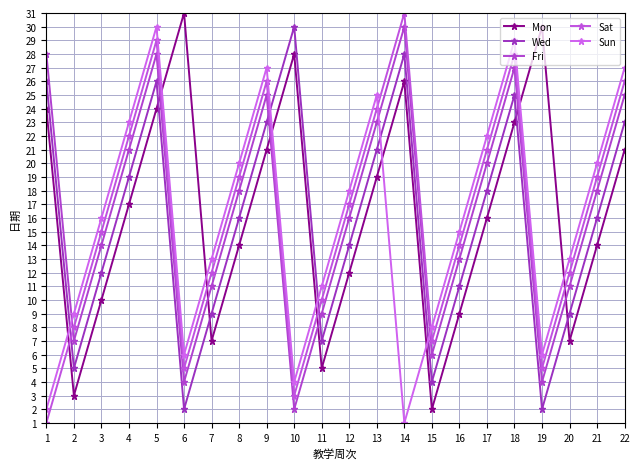

Reading right to left, transcribe all the data shown in this chart.

Mon: 22=21	21=14	20=7	19=30	18=23	17=16	16=9	15=2	14=26	13=19	12=12	11=5	10=28	9=21	8=14	7=7	6=31	5=24	4=17	3=10	2=3	1=24
Wed: 22=23	21=16	20=9	19=2	18=25	17=18	16=11	15=4	14=28	13=21	12=14	11=7	10=30	9=23	8=16	7=9	6=2	5=26	4=19	3=12	2=5	1=26
Fri: 22=25	21=18	20=11	19=4	18=27	17=20	16=13	15=6	14=30	13=23	12=16	11=9	10=2	9=25	8=18	7=11	6=4	5=28	4=21	3=14	2=7	1=28
Sat: 22=26	21=19	20=12	19=5	18=28	17=21	16=14	15=7	14=31	13=24	12=17	11=10	10=3	9=26	8=19	7=12	6=5	5=29	4=22	3=15	2=8	1=1
Sun: 22=27	21=20	20=13	19=6	18=29	17=22	16=15	15=8	14=1	13=25	12=18	11=11	10=4	9=27	8=20	7=13	6=6	5=30	4=23	3=16	2=9	1=2